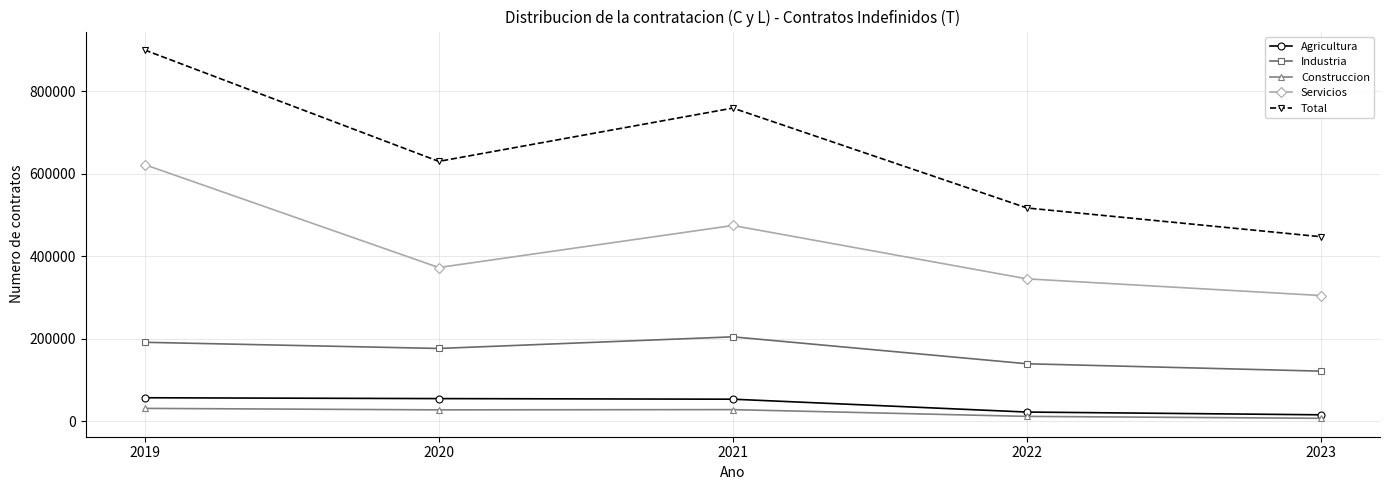

Which category has the lowest value in the Total series?

2023